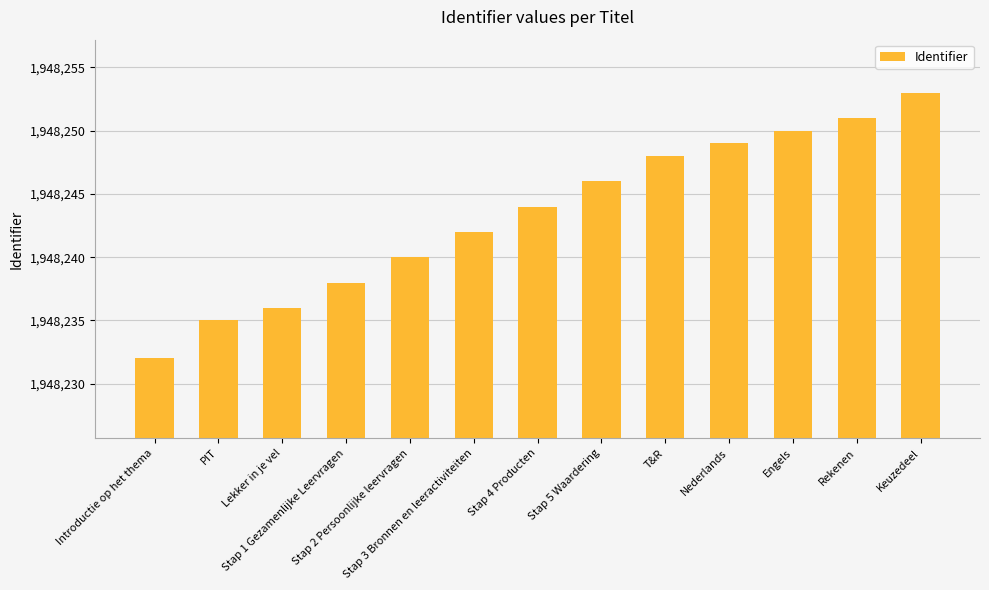

What is the difference between the maximum and minimum values?

21